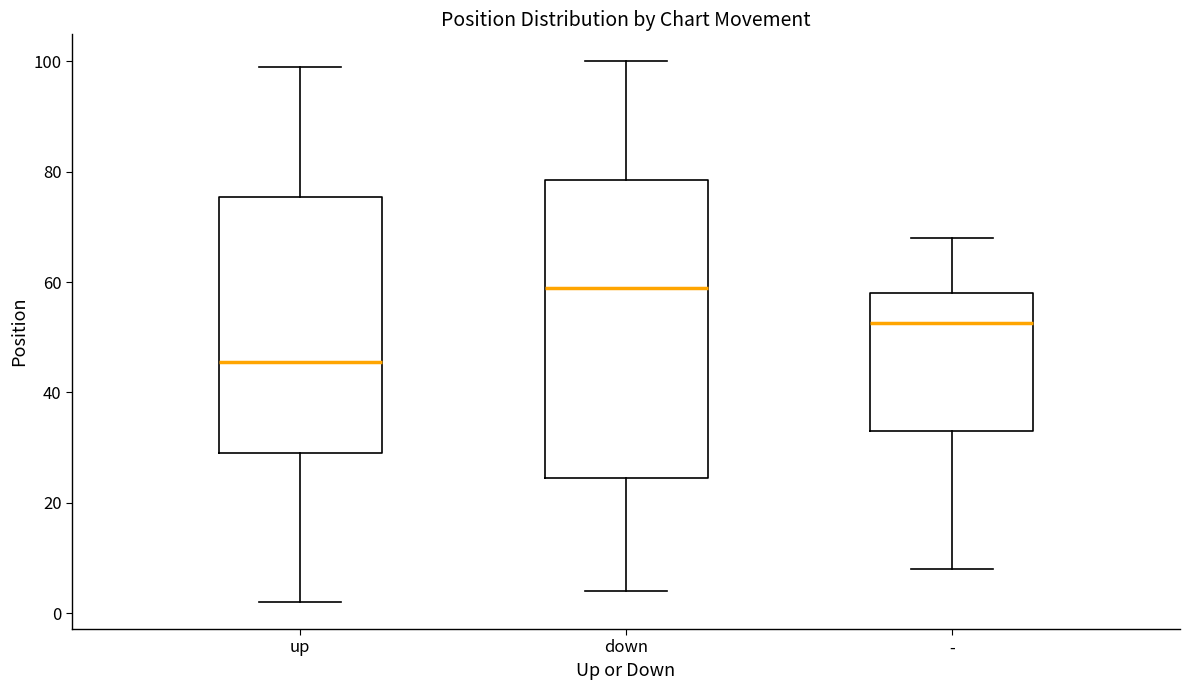

Which box has the highest median line?

down